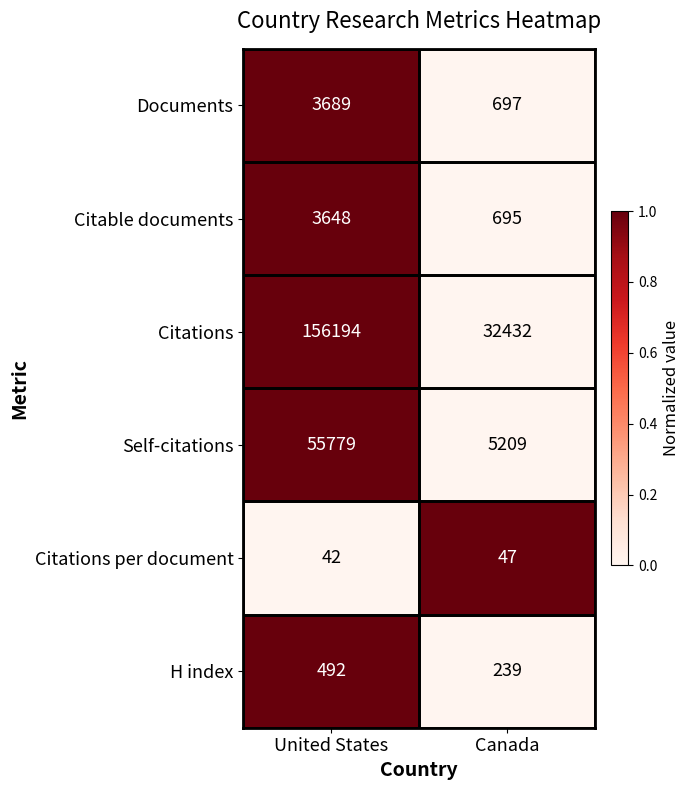

Which series has the widest spread of values?

Citations